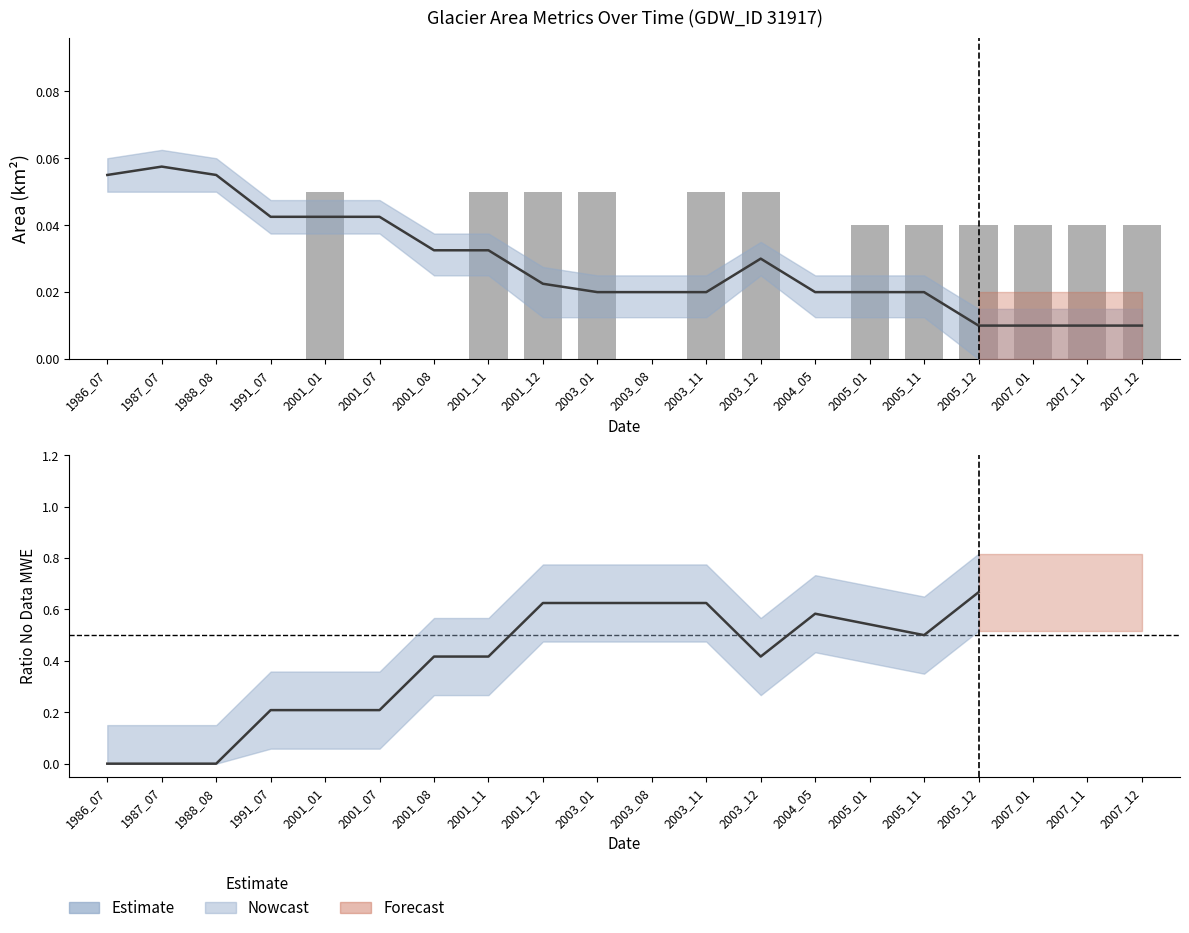

What is the total value across all series at 2001_07?

0.1